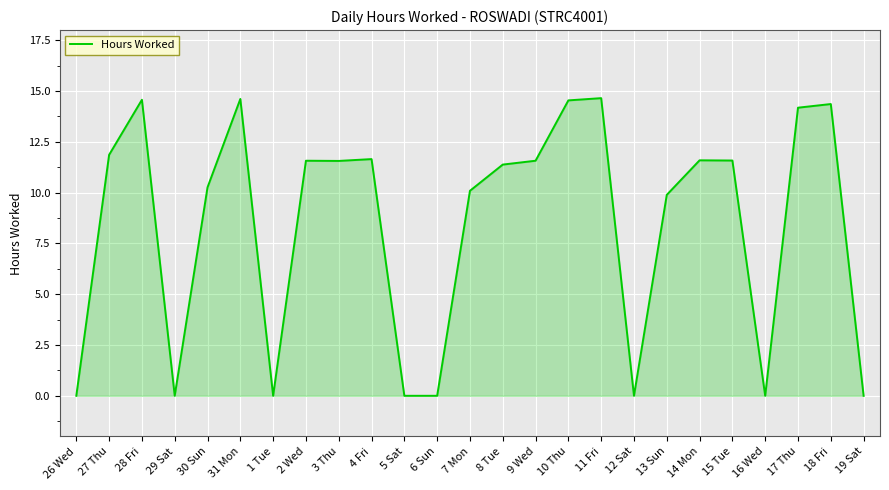

What is the difference between the second highest and second lowest values?

14.6